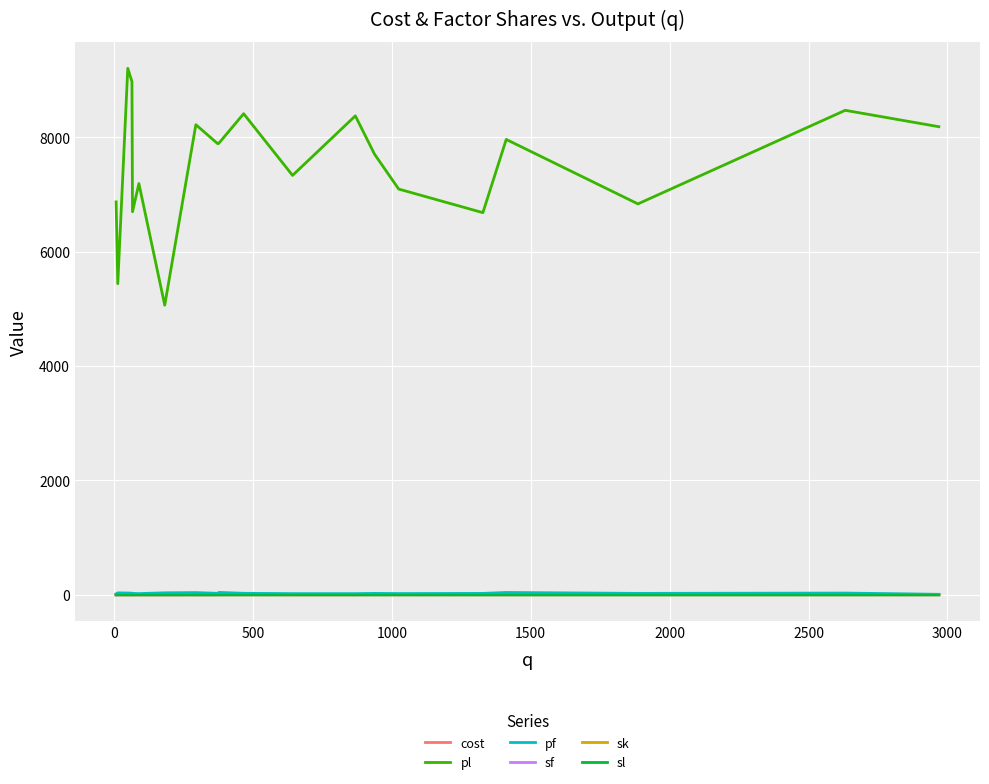

What is the maximum value shown in the chart?

9204.2